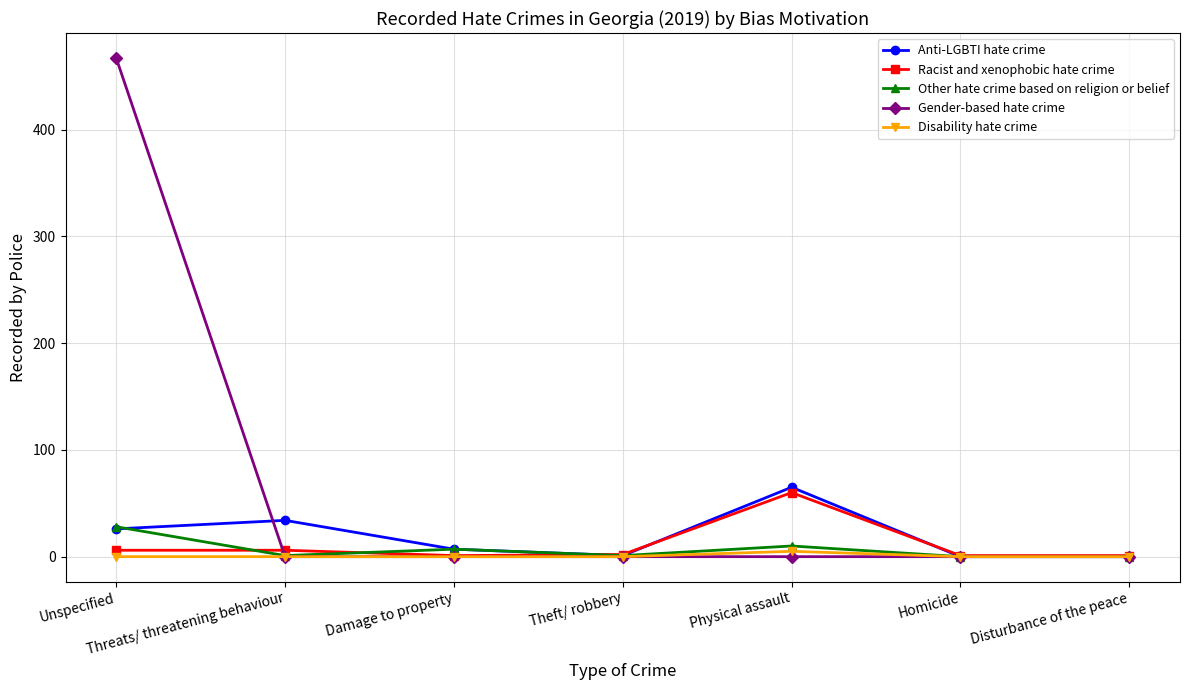

True or false: Anti-LGBTI hate crime has a value of 0 at Disturbance of the peace.

True